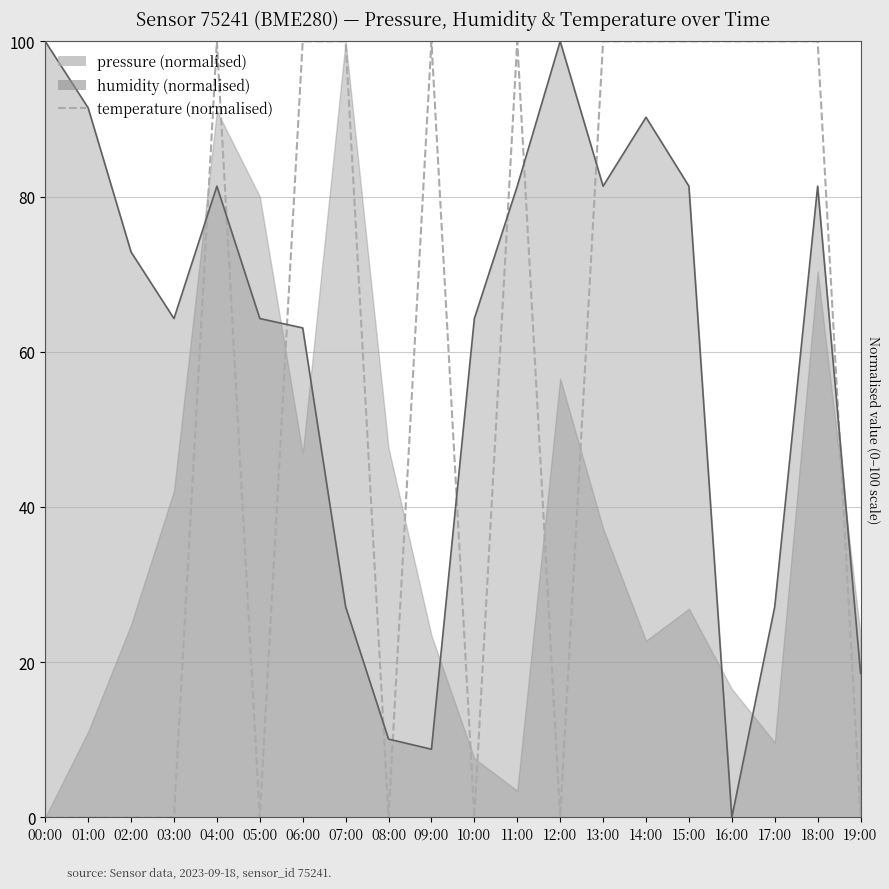

Reading left to right, extract all data points from this chart.

00:00=0	01:00=0	02:00=0	03:00=0	04:00=100	05:00=0	06:00=100	07:00=100	08:00=0	09:00=100	10:00=0	11:00=100	12:00=0	13:00=100	14:00=100	15:00=100	16:00=100	17:00=100	18:00=100	19:00=0